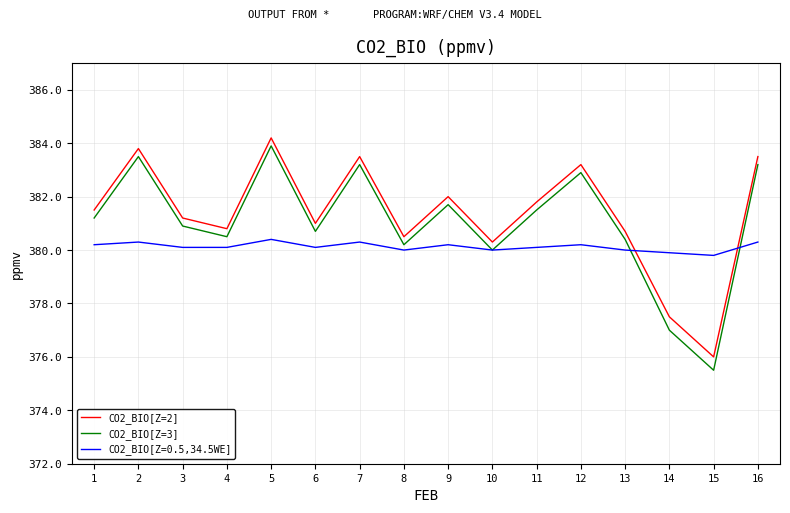

What is the highest value of the CO2_BIO[Z=0.5,34.5WE] series?

380.4